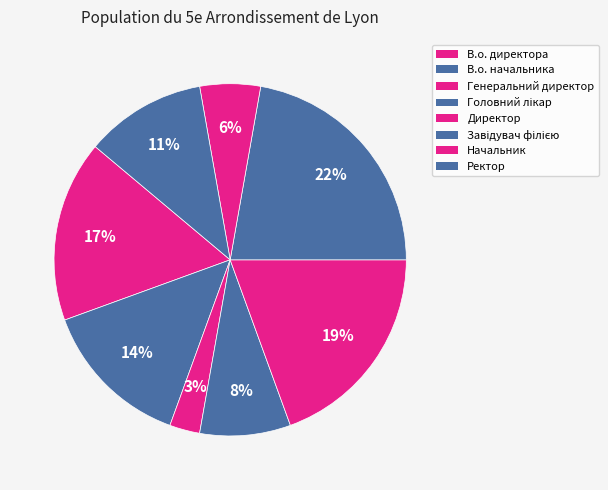

Count the number of slices in the pie.

8